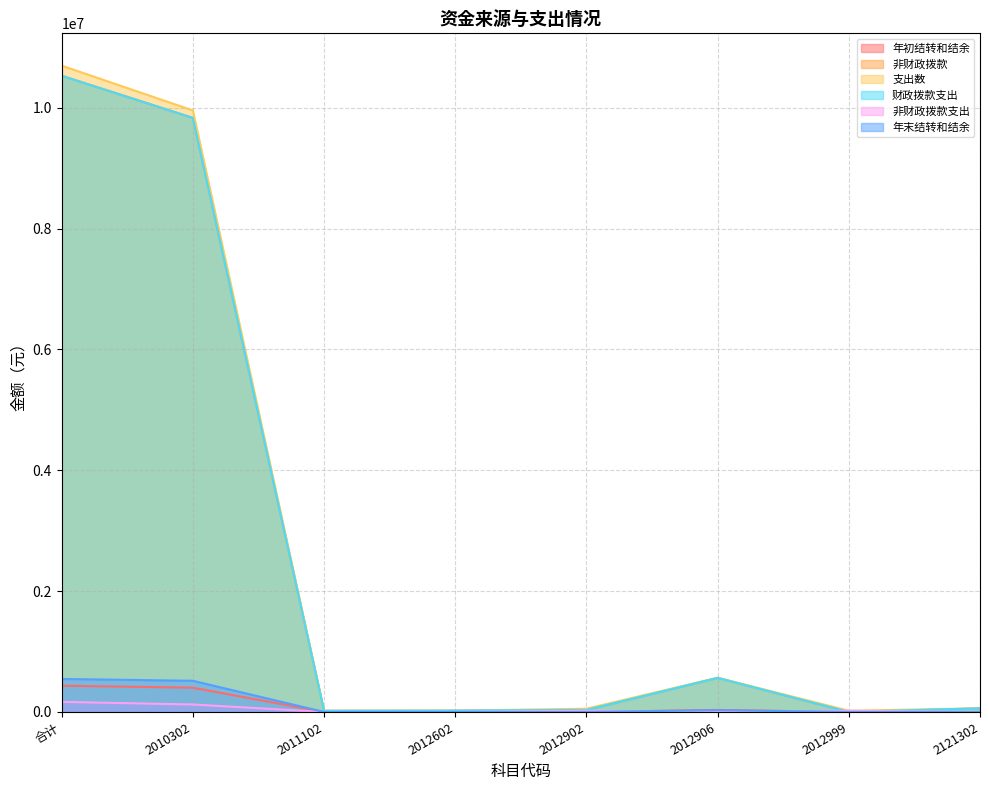

What are all the series names shown in the legend?

年初结转和结余, 非财政拨款, 支出数, 财政拨款支出, 非财政拨款支出, 年末结转和结余